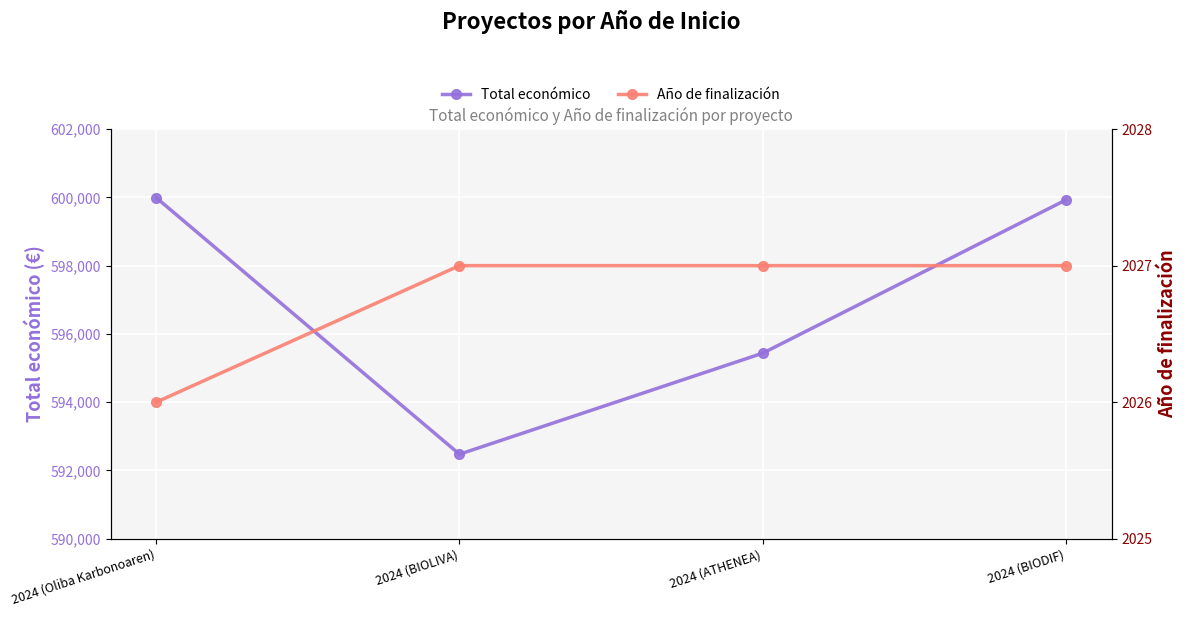

Which series changed the most between 2024 (Oliba Karbonoaren) and 2024 (BIOLIVA)?

Total económico